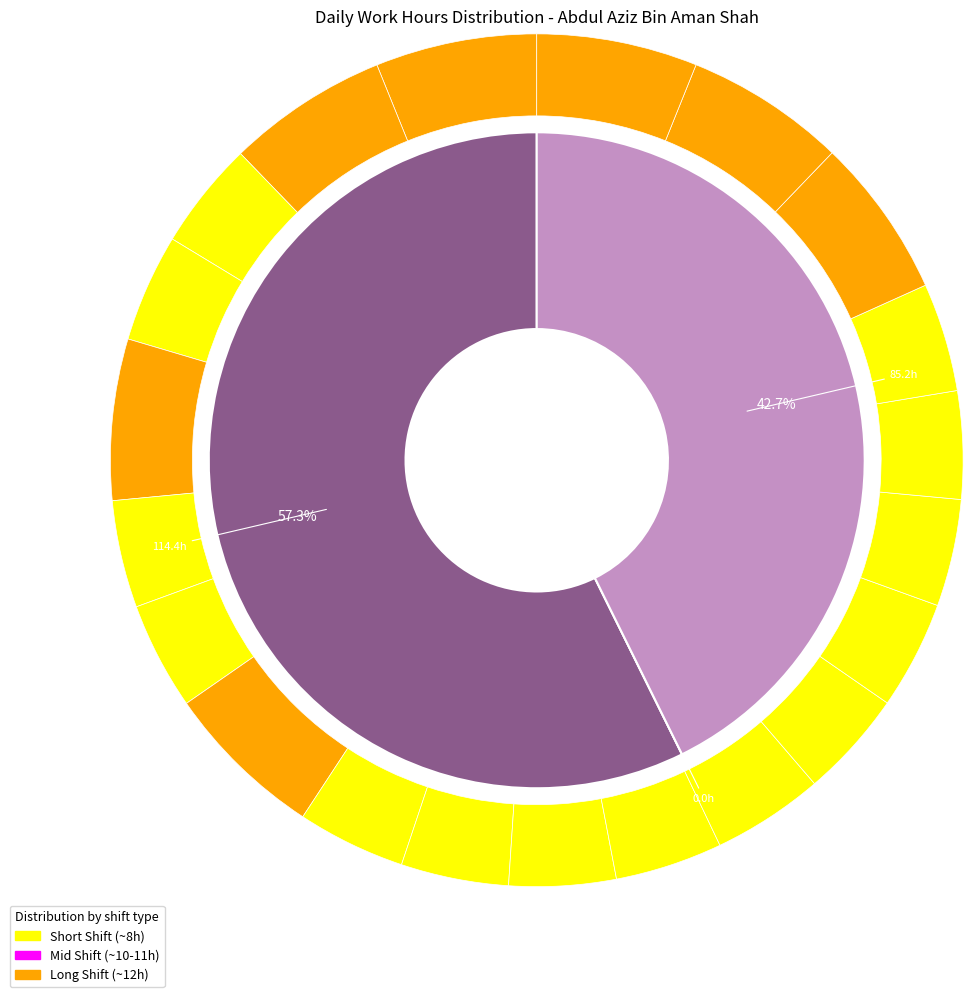

What is the smallest slice in the pie chart?

9-Fri